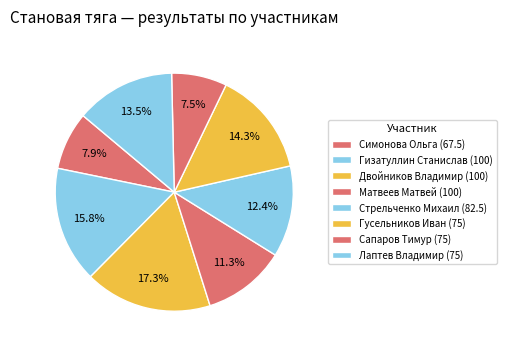

Count the number of slices in the pie.

8